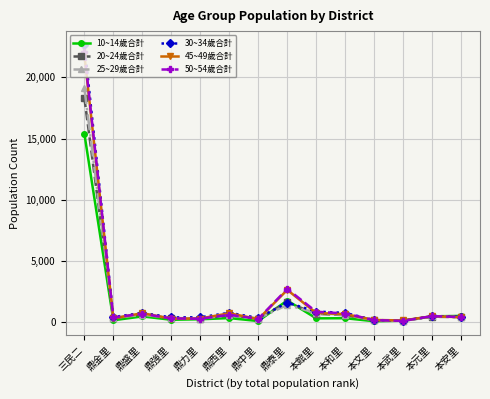

Which series has the largest range (max minus min)?

30~34歲合計